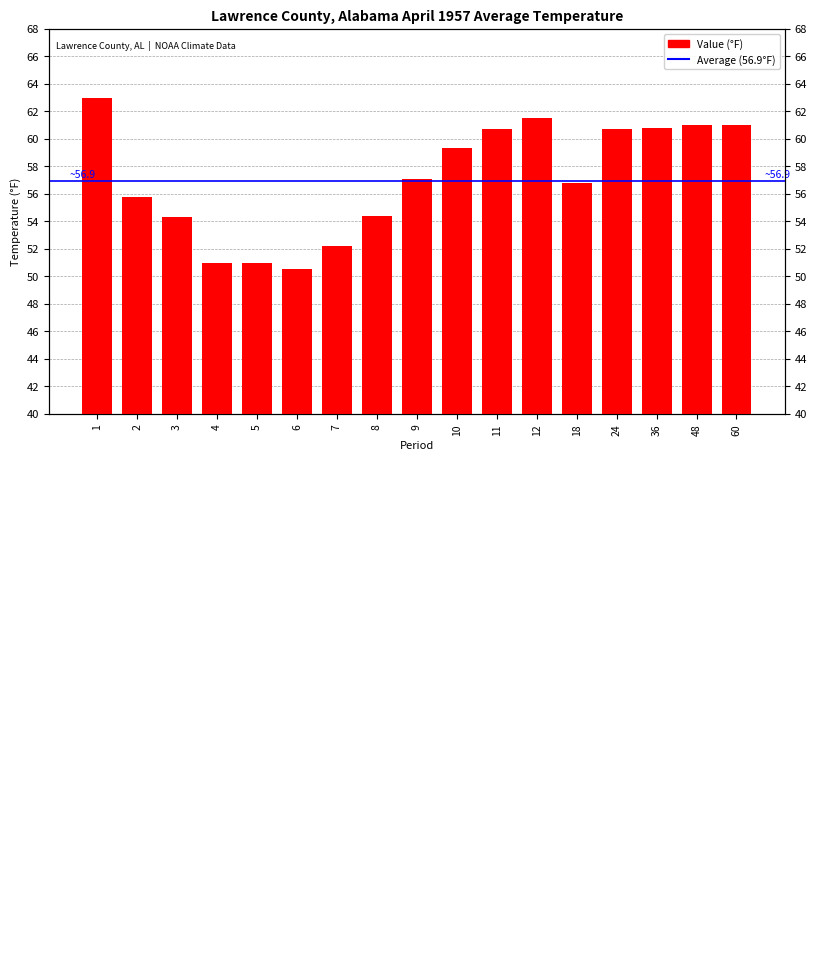

The value at 9 is 57.1. True or false?

True